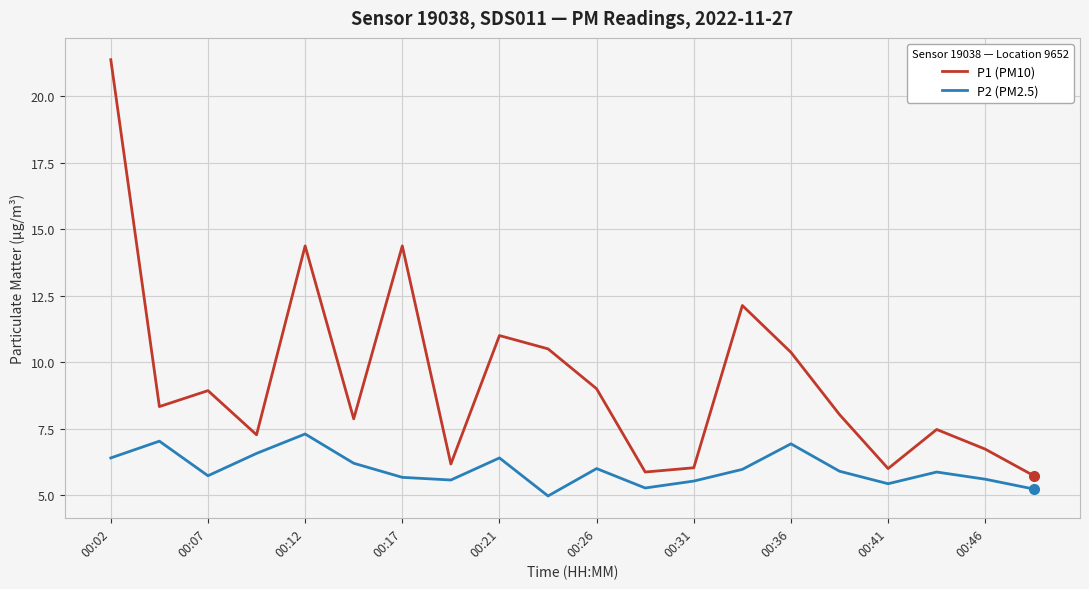

True or false: P2 (PM2.5) and P1 (PM10) cross at least once.

False